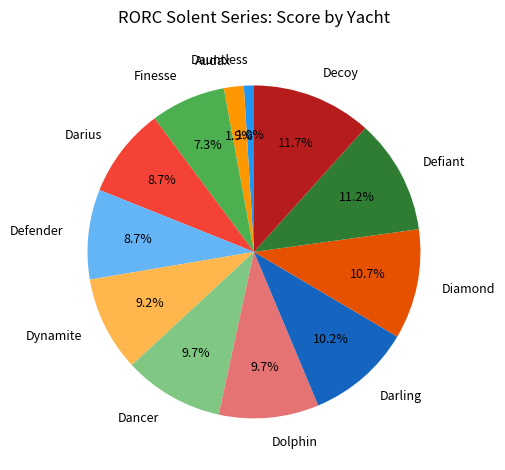

How many slices are in this pie chart?

12